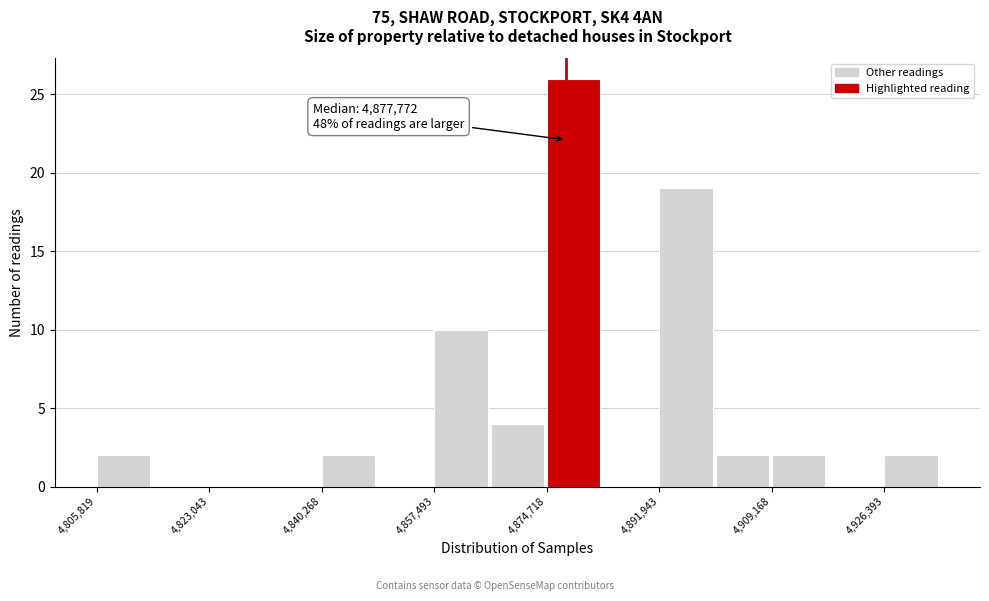

Which range on the x-axis has the tallest bar?

4874000 to 4884000